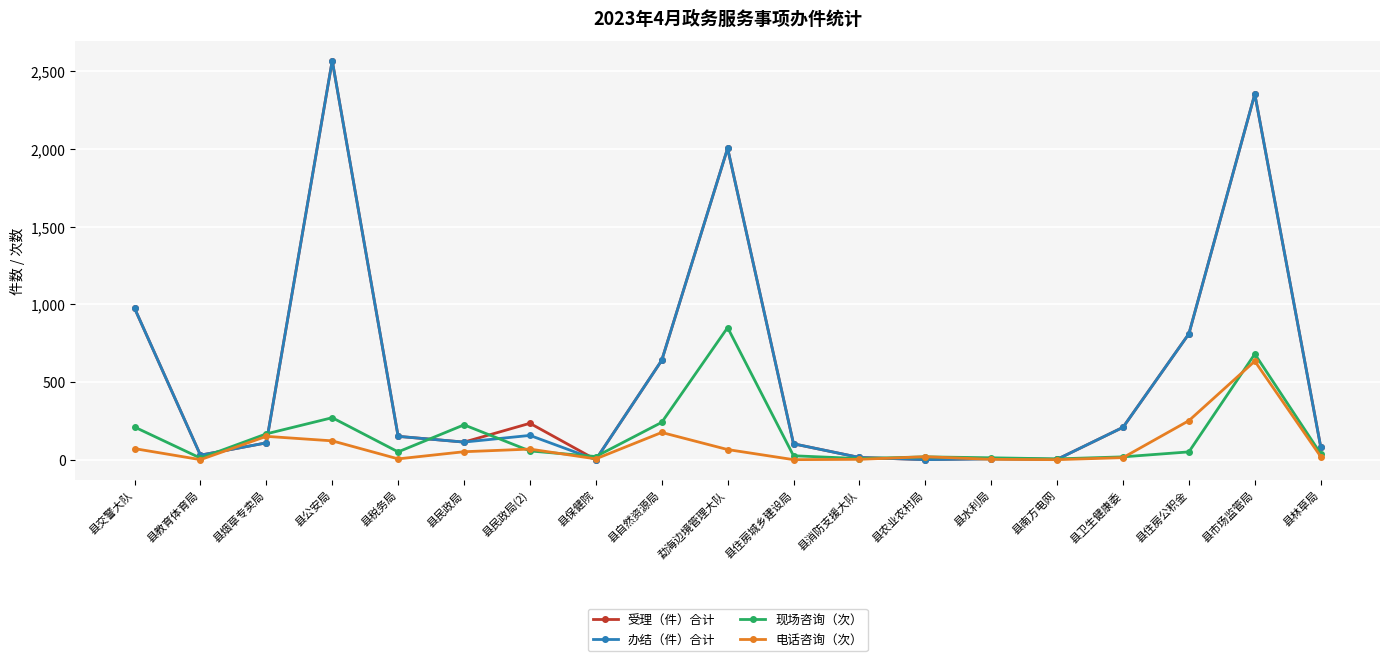

The value of 受理（件）合计 at 县自然资源局 is 298. True or false?

False